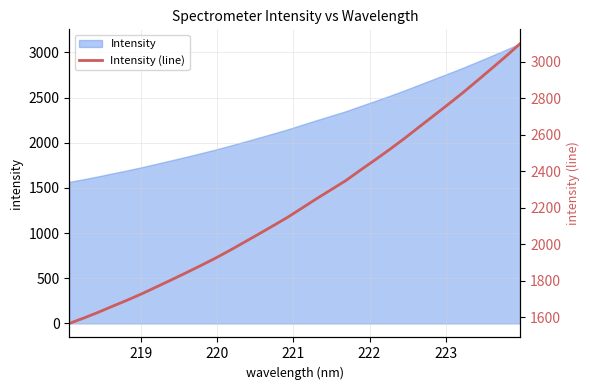

True or false: the data shows 912.8 at 23.

False